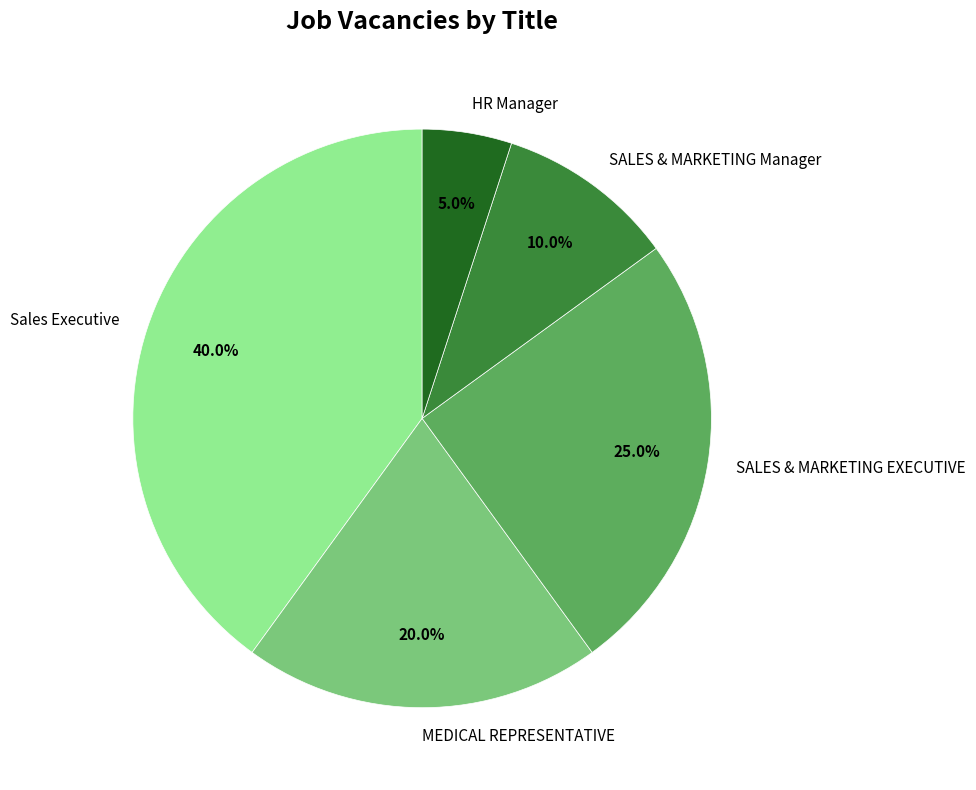

Count the number of slices in the pie.

5